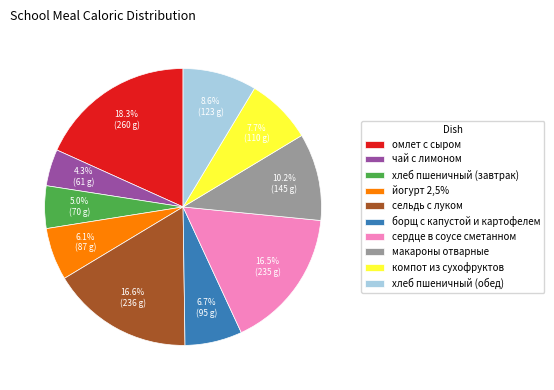

Count the number of slices in the pie.

10